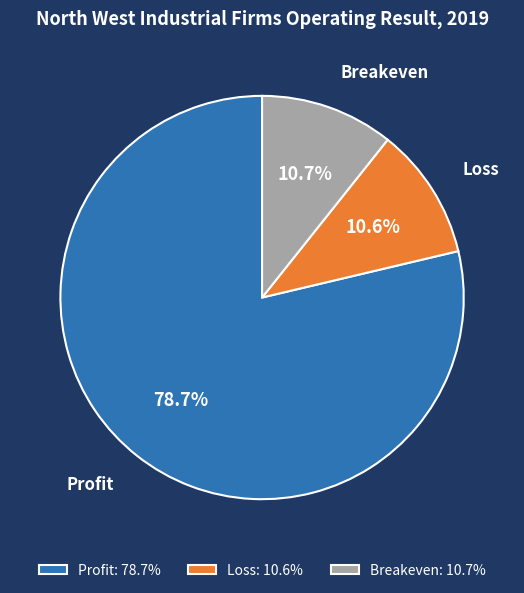

What is the ratio of the value at Loss to the value at Breakeven?

1.0